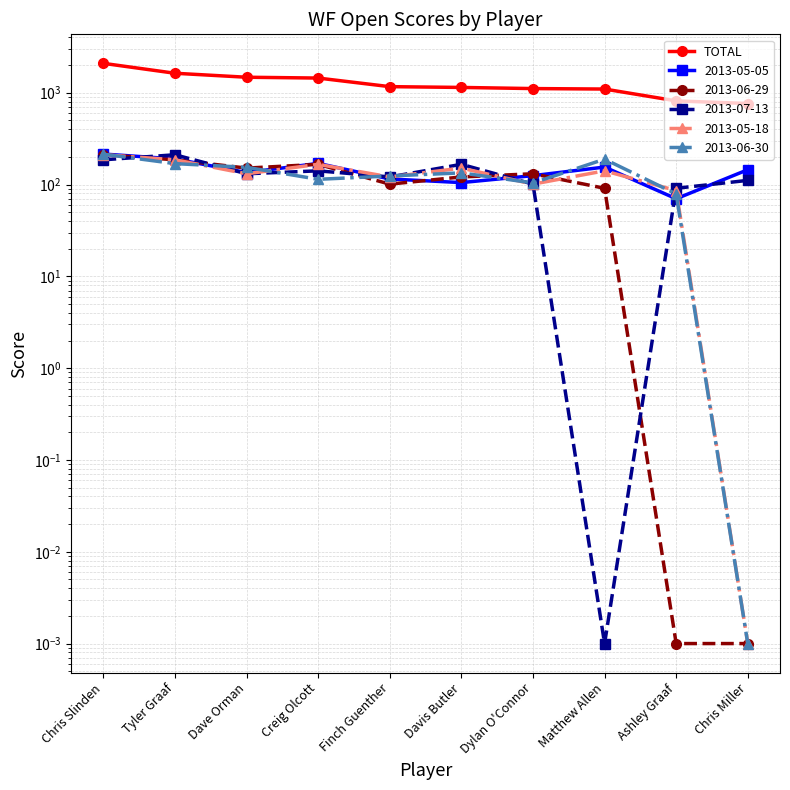

What is the difference between the maximum and second lowest values?

1275